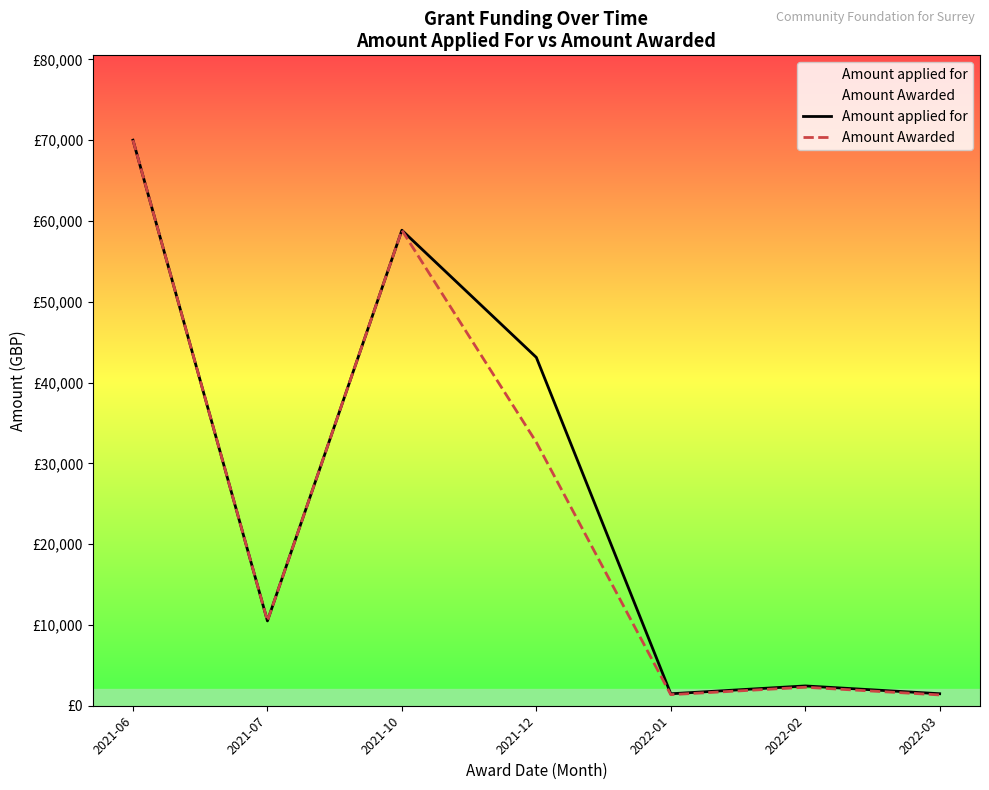

Which label corresponds to the largest value in the chart?

2021-06